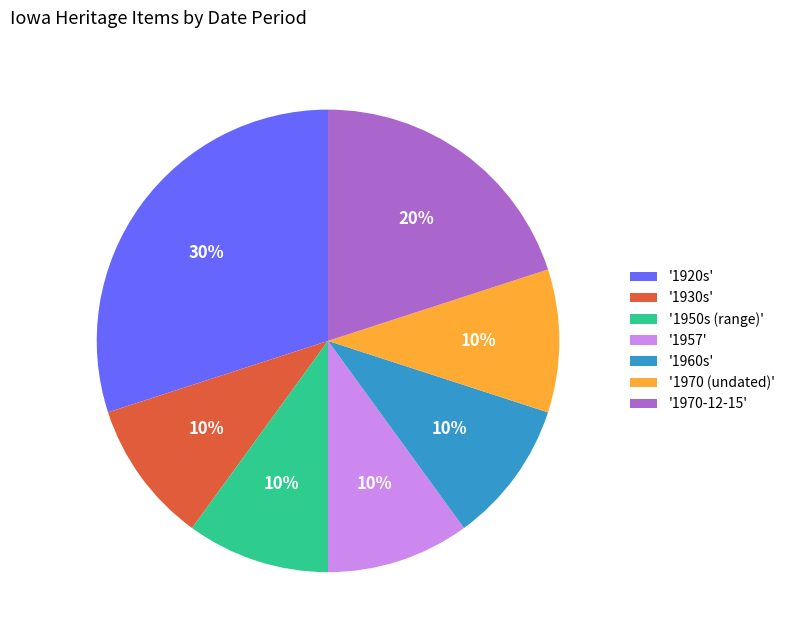

Does '1957' account for over 50% of the chart?

No